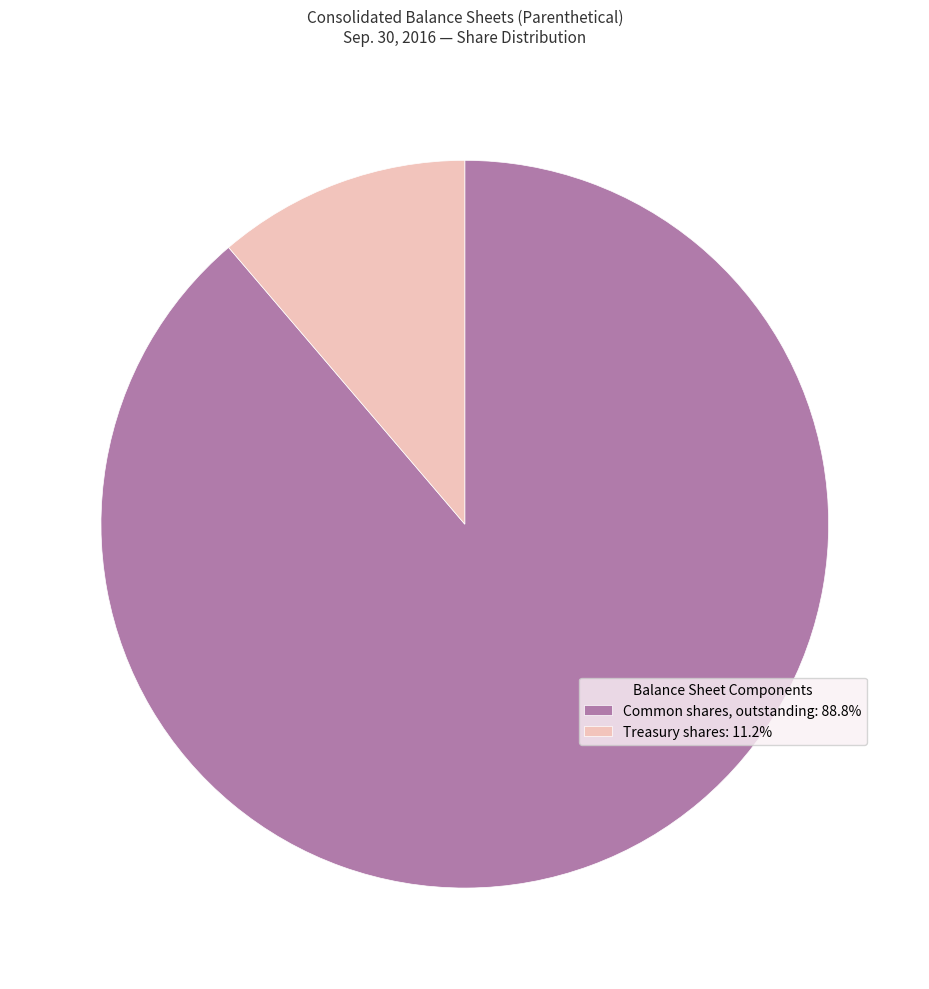

What is the ratio of the value at Common shares, outstanding: 88.8% to the value at Treasury shares: 11.2%?

7.9